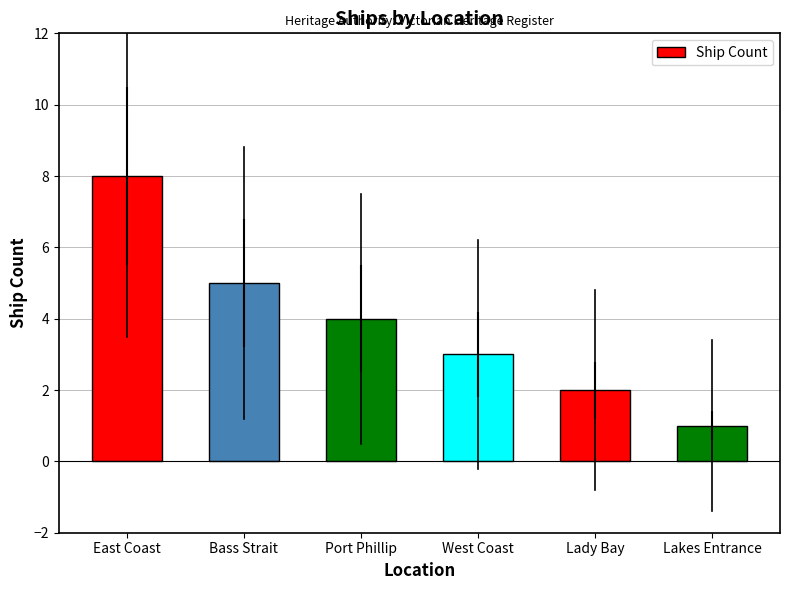

Rank the categories by value from lowest to highest.

Lakes Entrance, Lady Bay, West Coast, Port Phillip, Bass Strait, East Coast